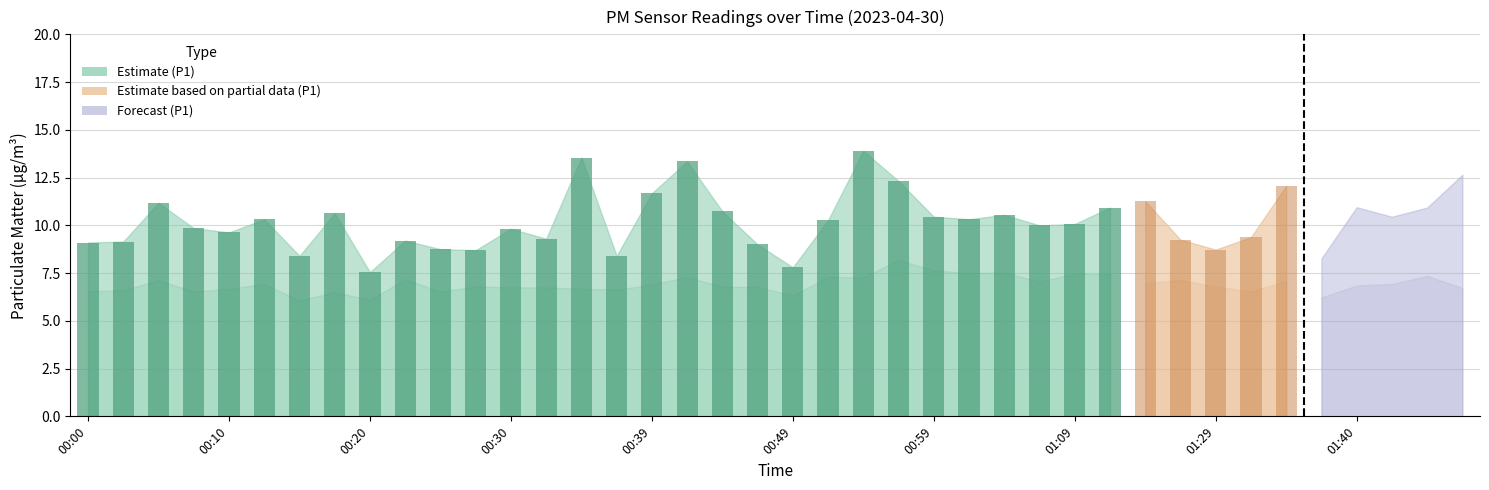

Are the bars grouped side by side (vs. stacked)?

Yes